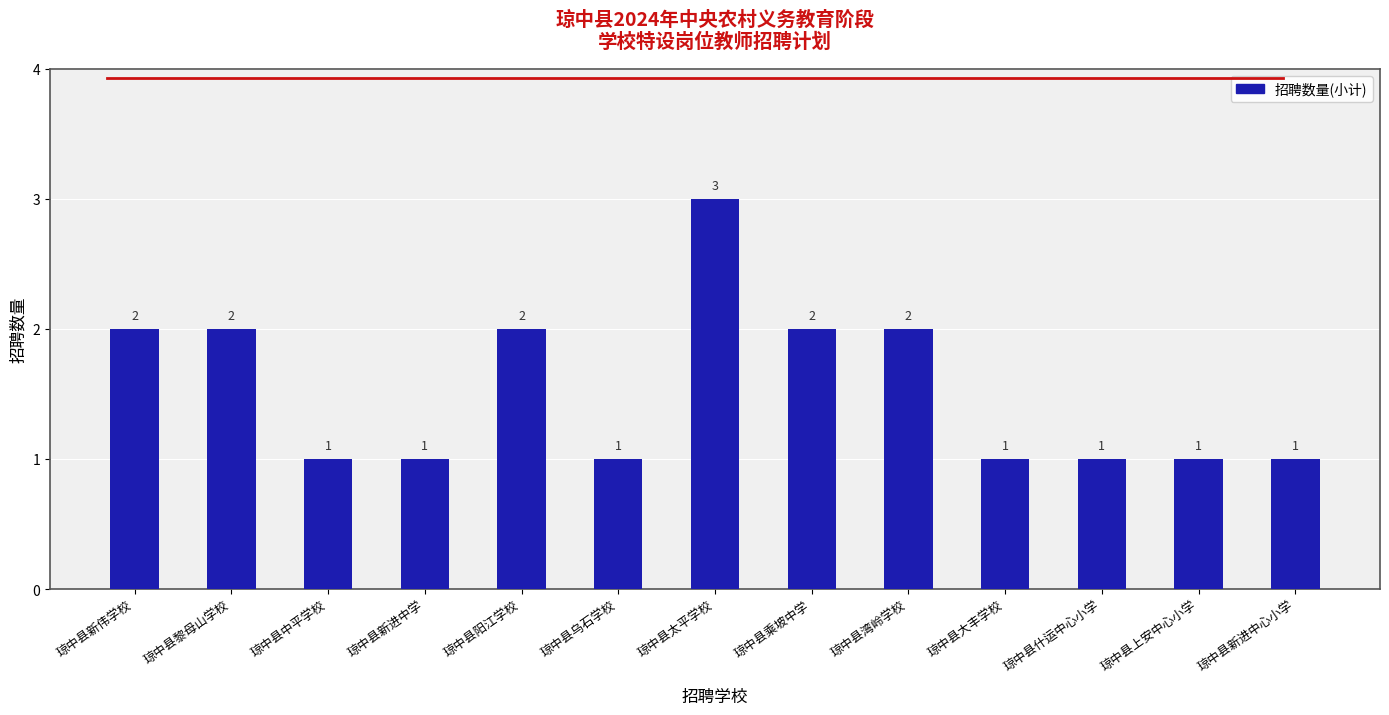

What position from the right is 琼中县乌石学校?

8